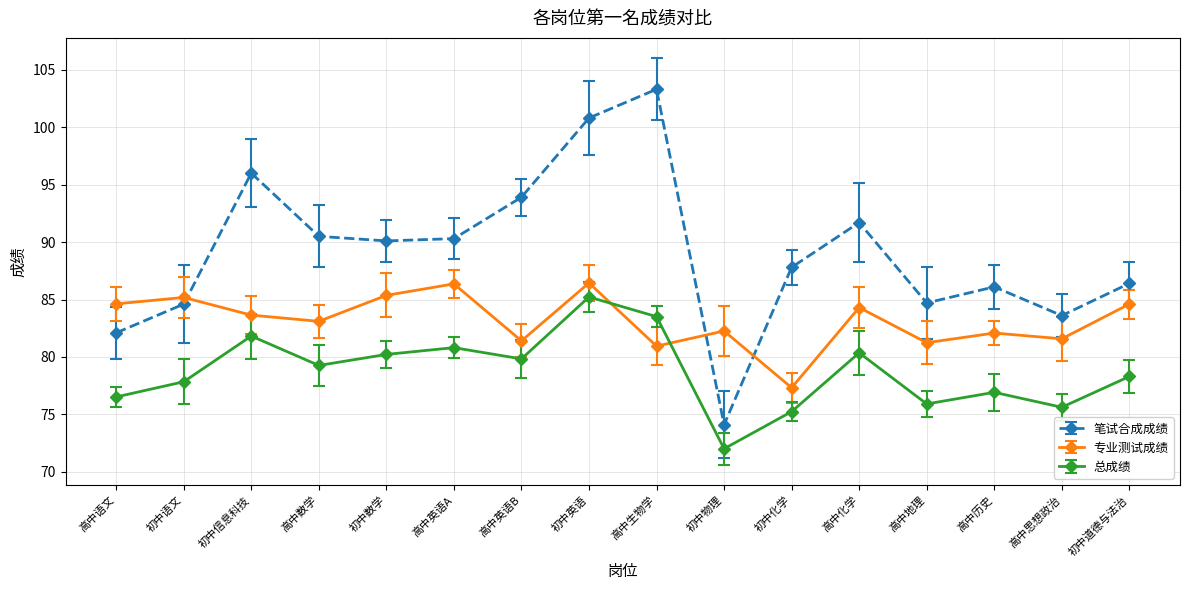

What is the total value across all series at 高中化学?

256.4